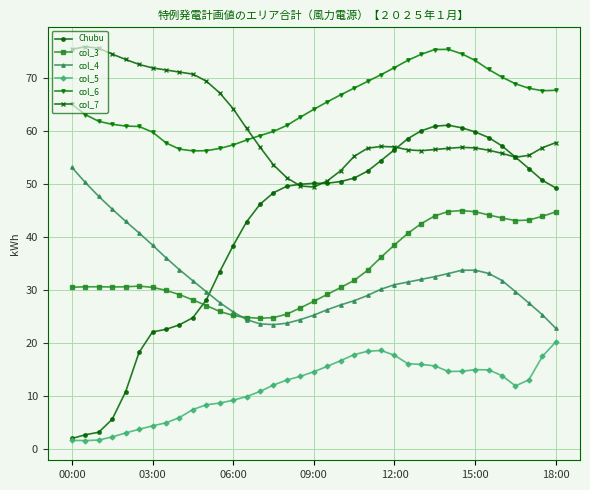

What are all the series names shown in the legend?

Chubu, col_3, col_4, col_5, col_6, col_7